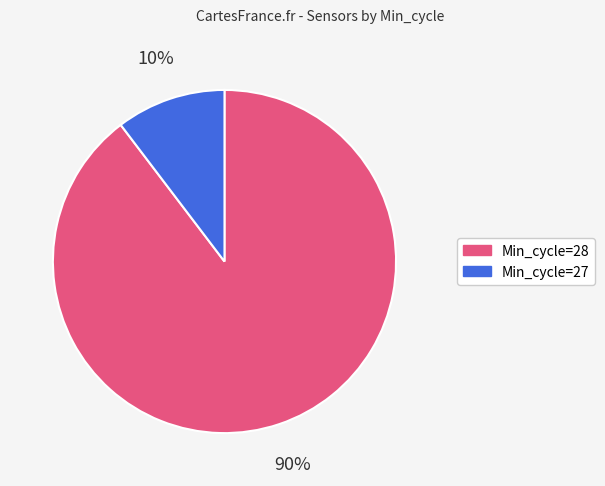

Is there any slice that represents more than half of the pie?

Yes